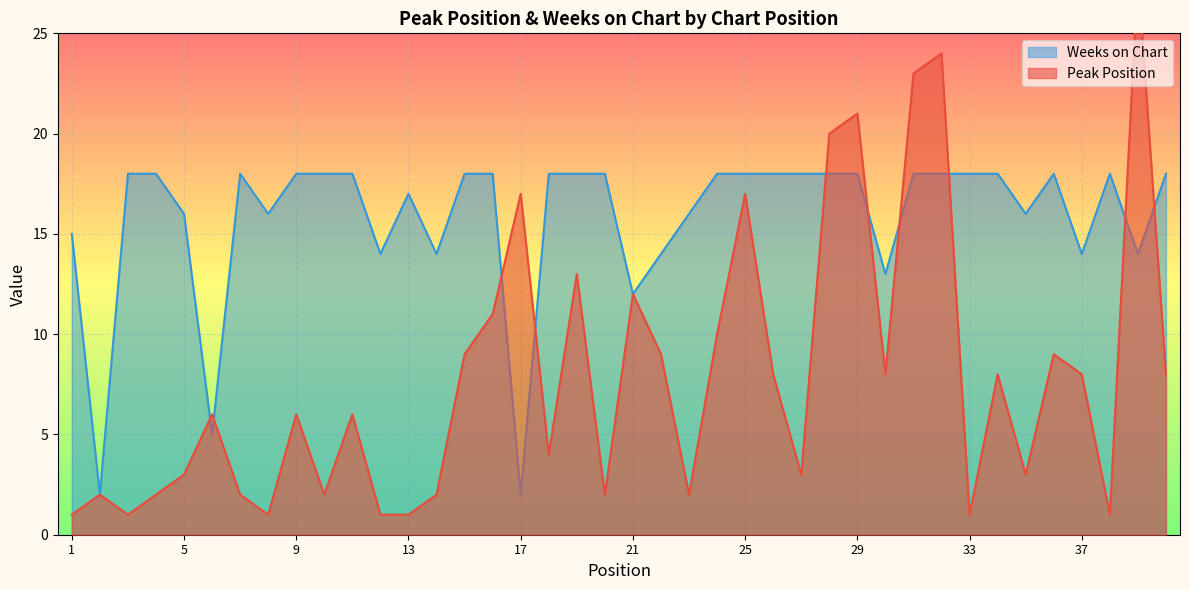

How many lines are shown in the chart?

2